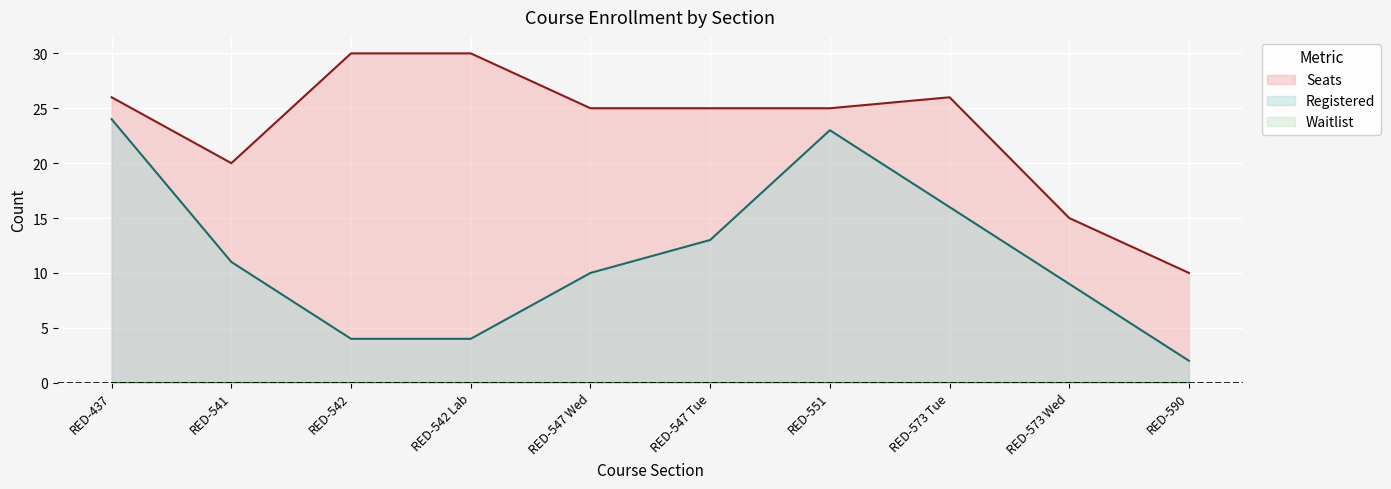

At which category is the sum across all series the highest?

RED-437